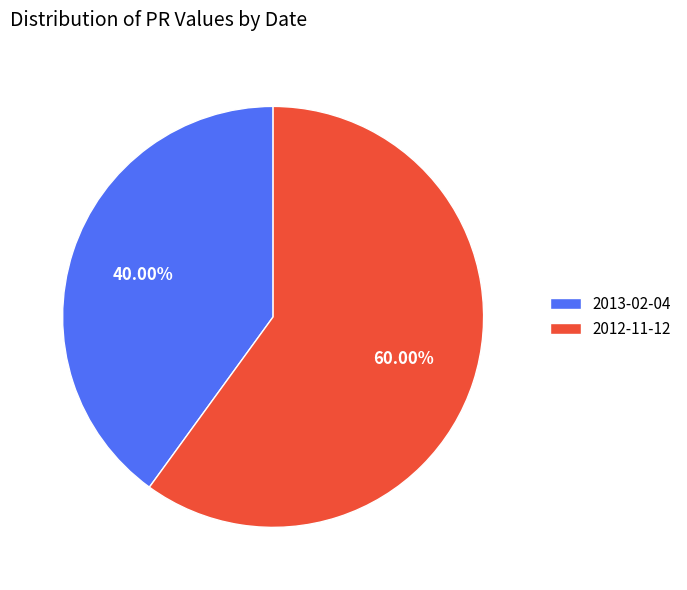

How many segments does this pie chart have?

2